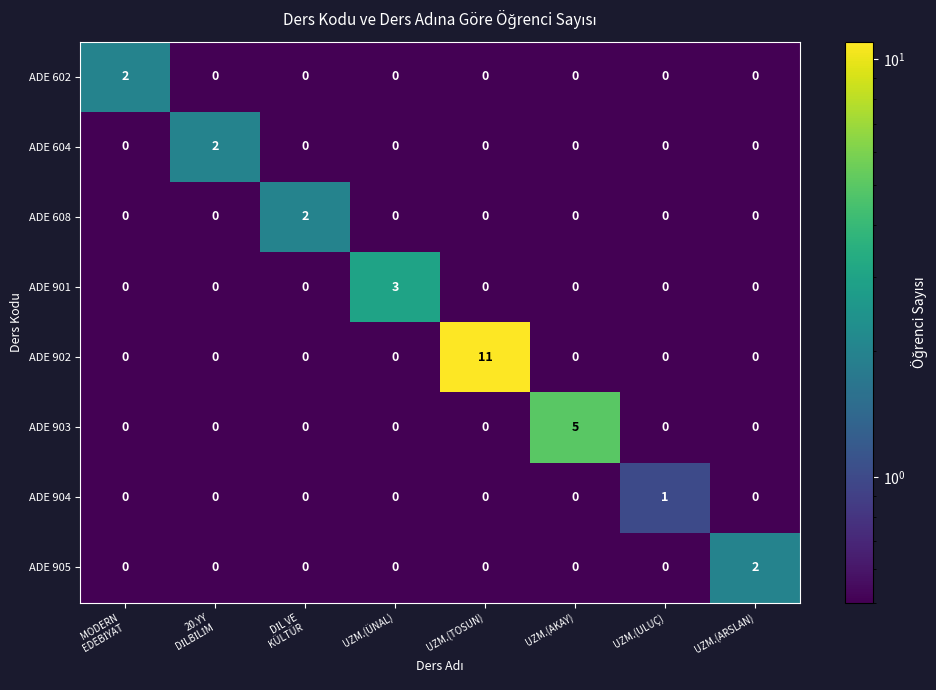

What is the greatest value displayed?

11